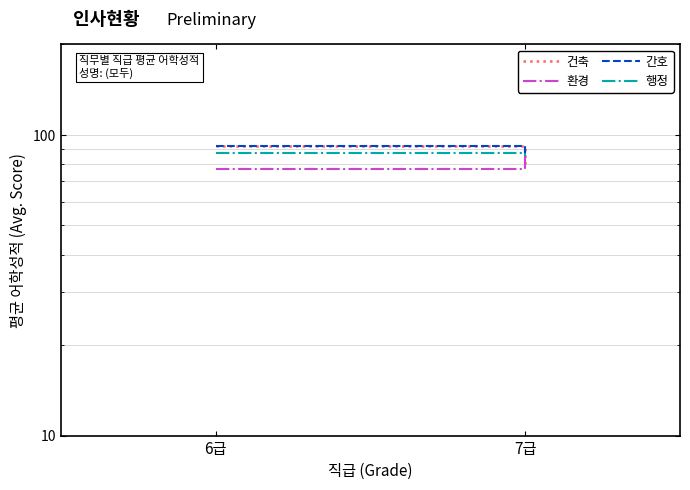

Is the value of 간호 at 6급 greater than the value of 건축 at 6급?

No